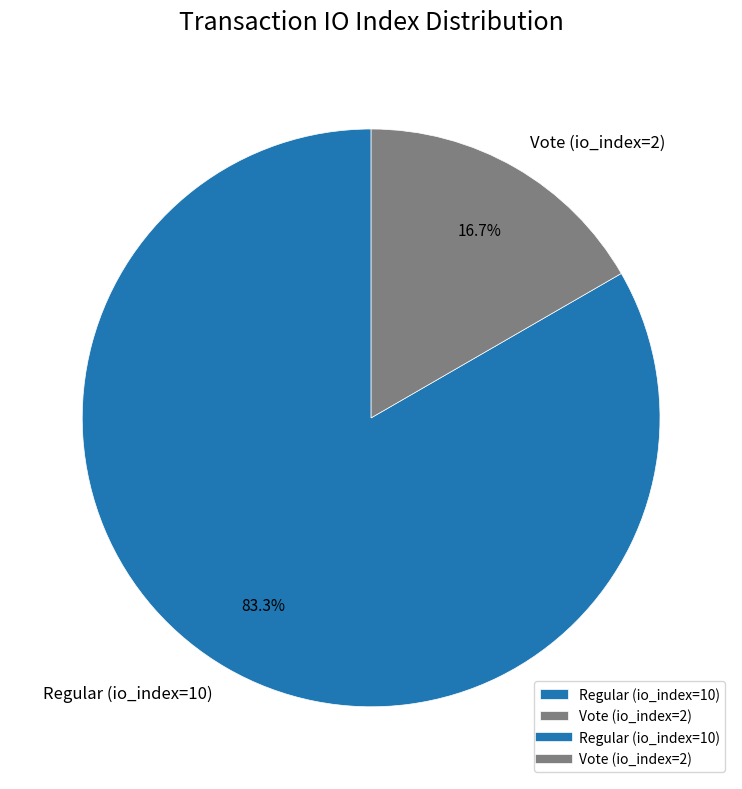

Do Vote (io_index=2) and Regular (io_index=10) together represent more than half of the pie?

Yes